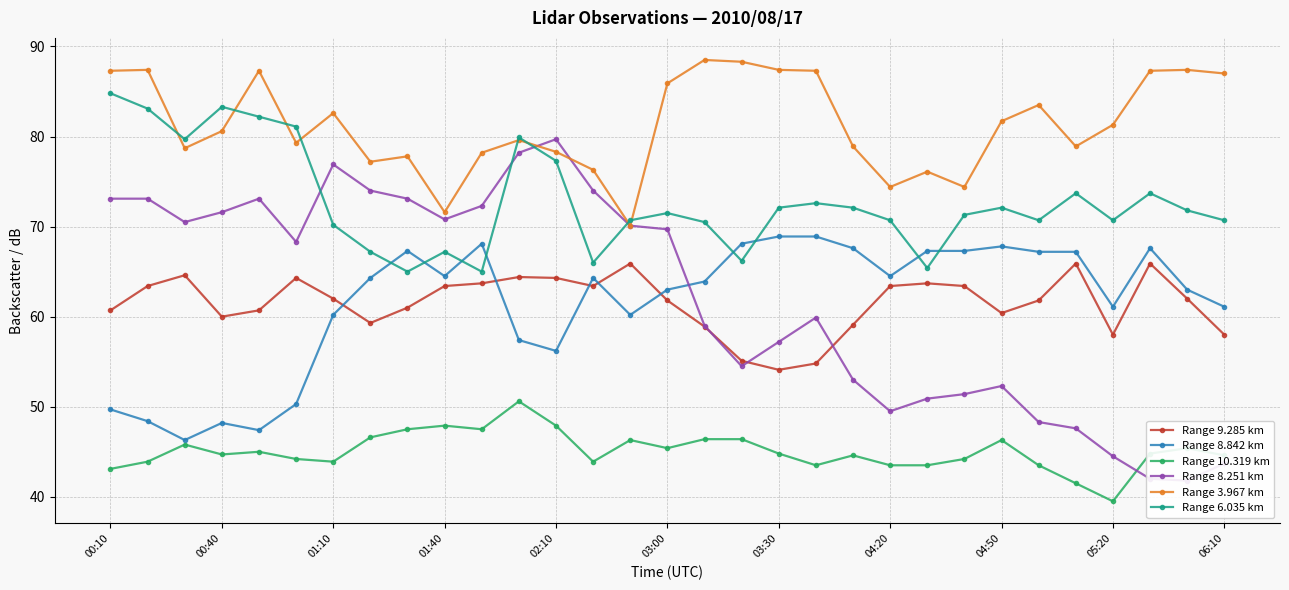

The value of Range 8.842 km at 03:00 is 63.0. True or false?

True